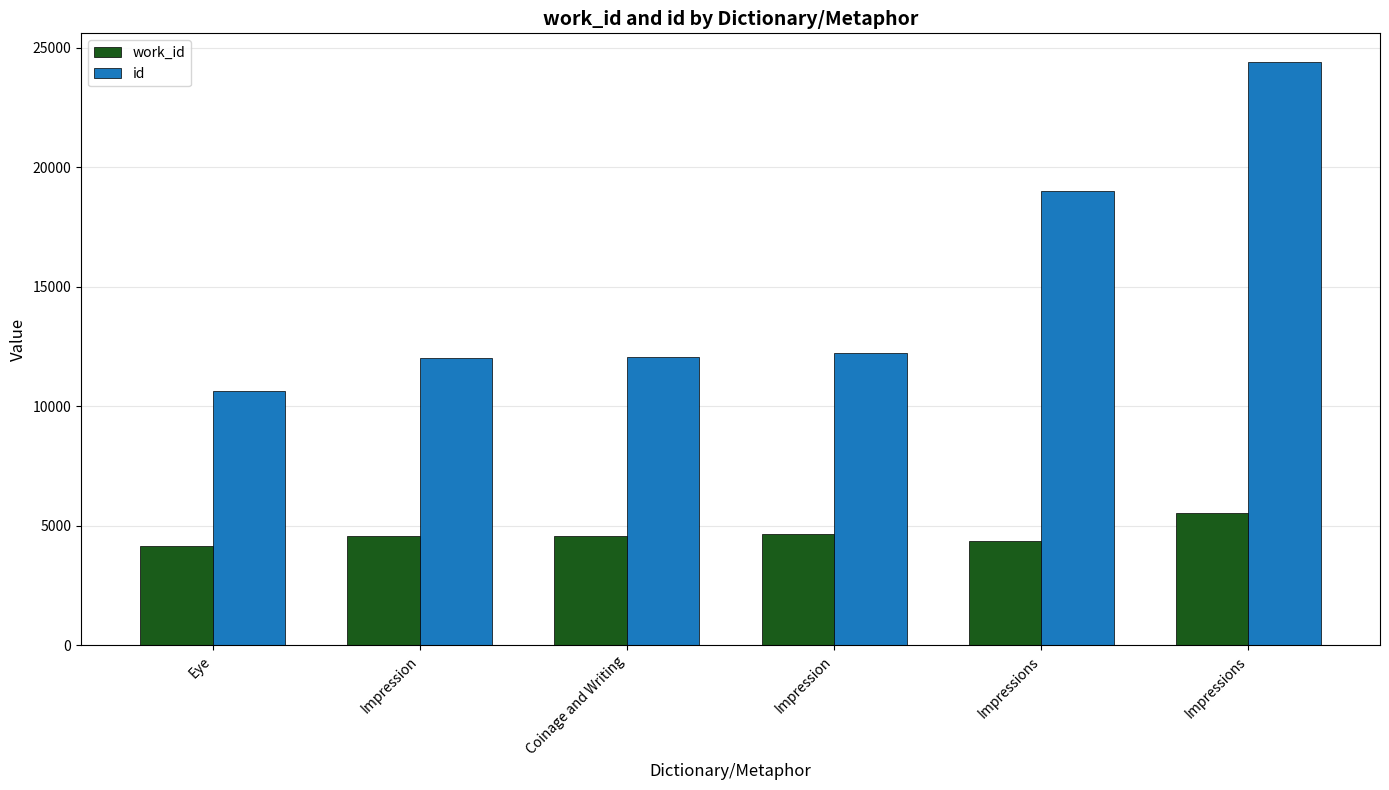

What is the difference between the id values at Eye and Coinage and Writing?

1399